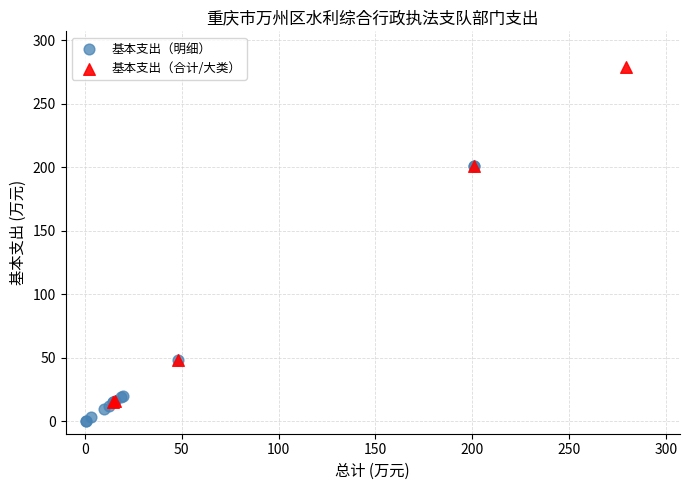

Which series reaches the minimum Y coordinate?

基本支出（明细）